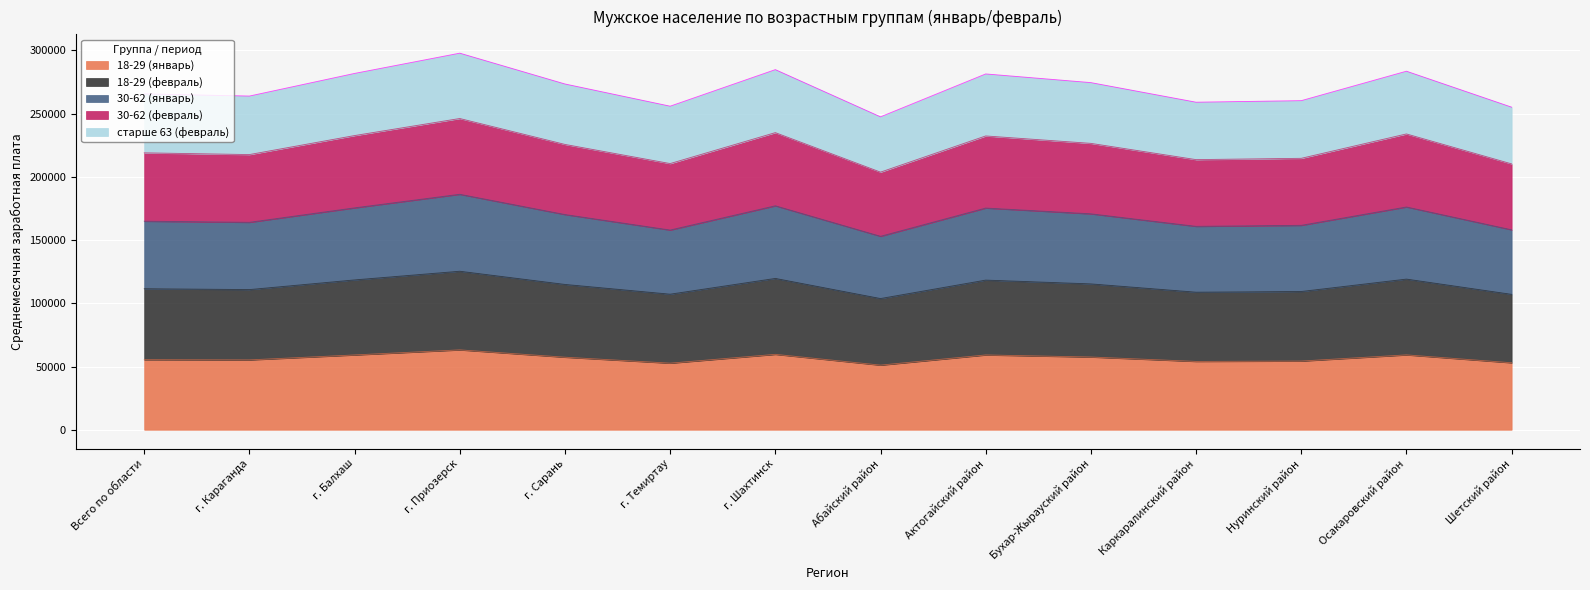

Which series has the widest spread of values?

18-29 (февраль)